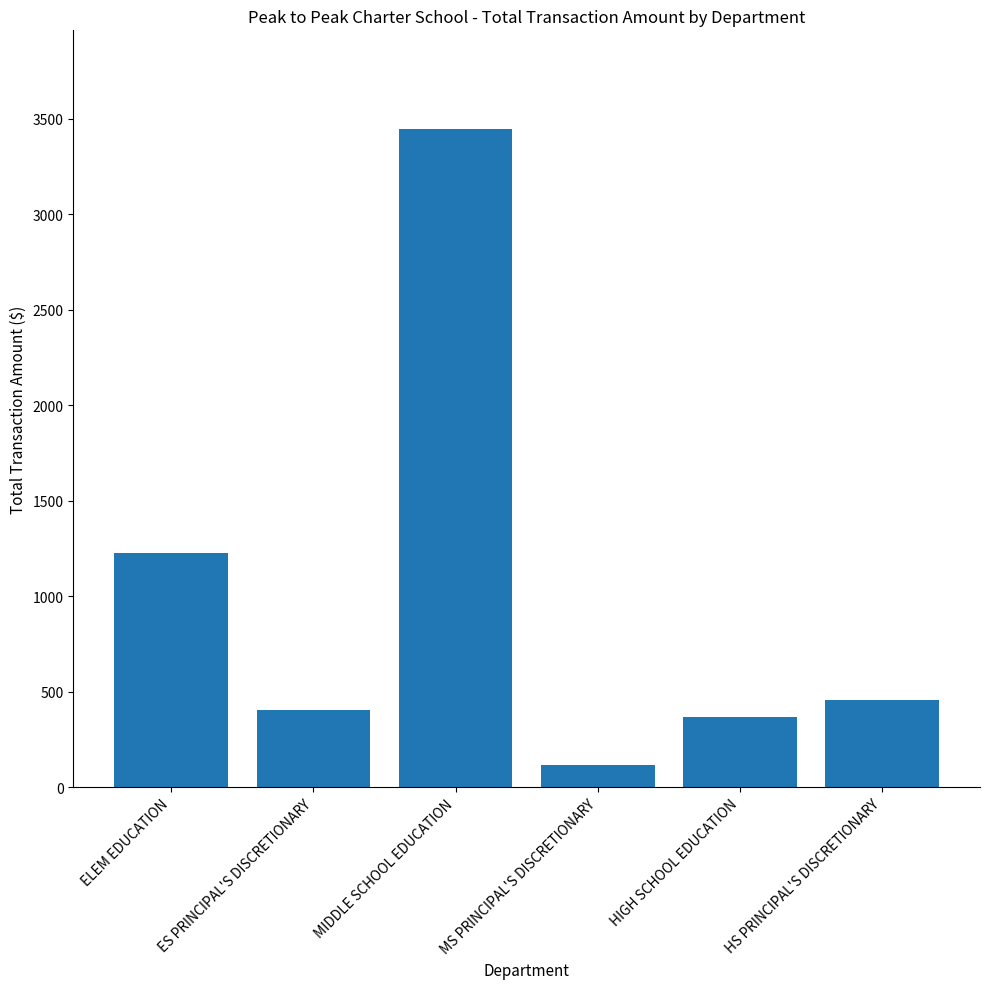

List the labels in order of value, largest first.

MIDDLE SCHOOL EDUCATION, ELEM EDUCATION, HS PRINCIPAL'S DISCRETIONARY, ES PRINCIPAL'S DISCRETIONARY, HIGH SCHOOL EDUCATION, MS PRINCIPAL'S DISCRETIONARY